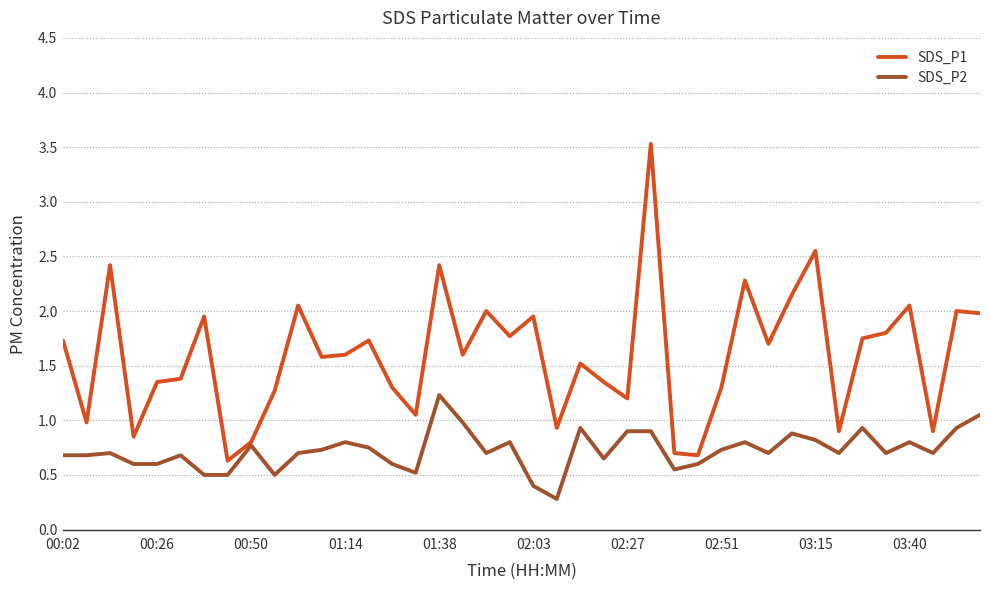

Which series has the largest range (max minus min)?

SDS_P1